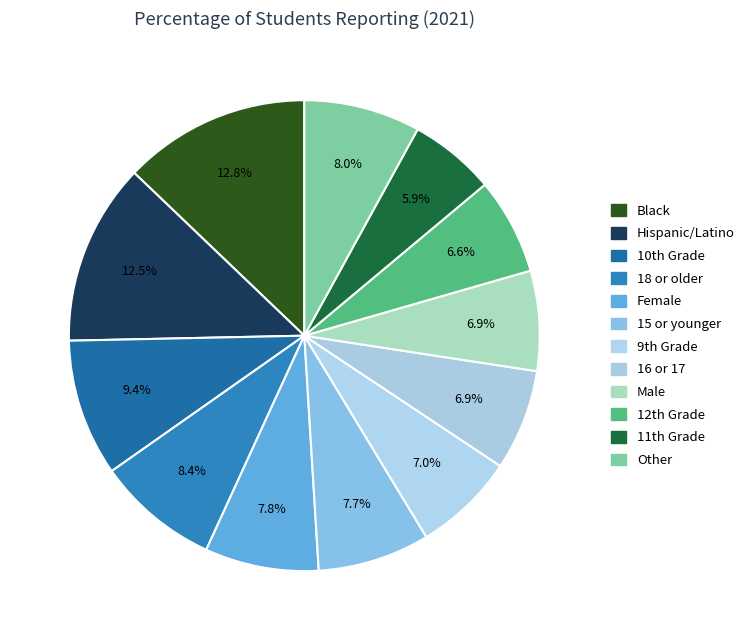

True or false: Black accounts for 13% of the total.

True